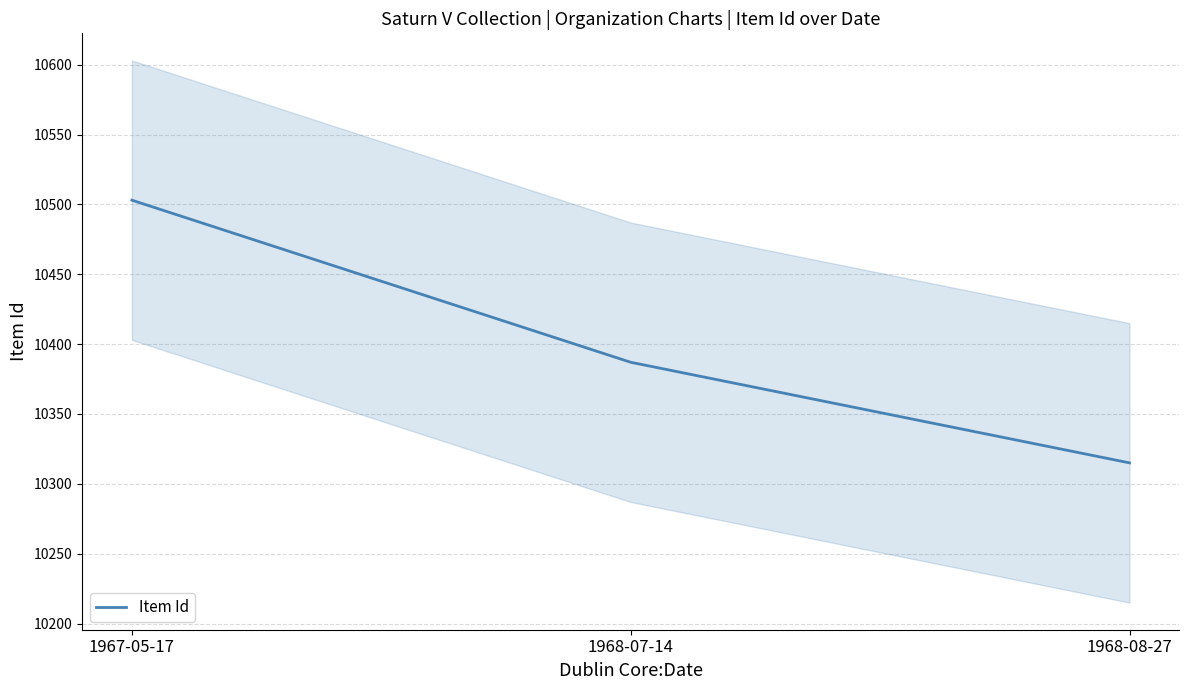

True or false: the data shows 4089 at 1968-07-14.

False